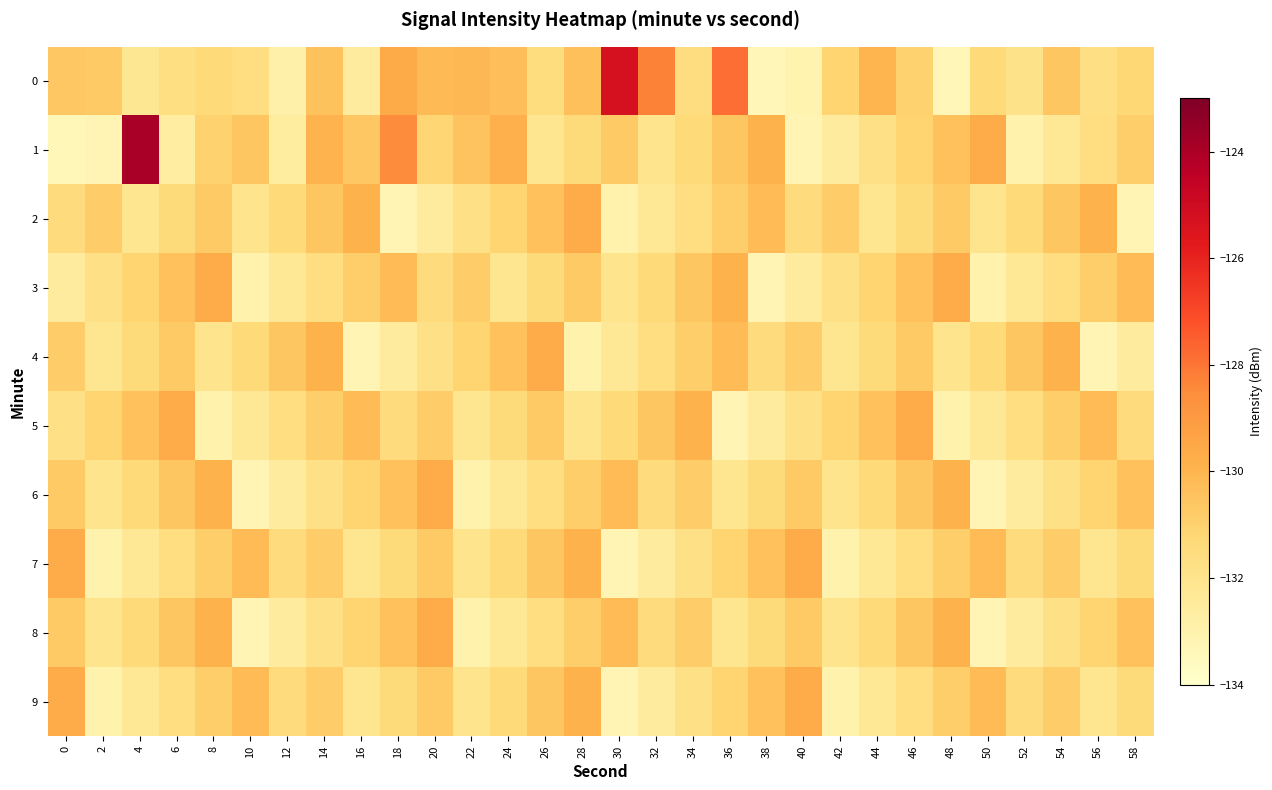

What is the spread (max minus min) of values at 58?

3.0